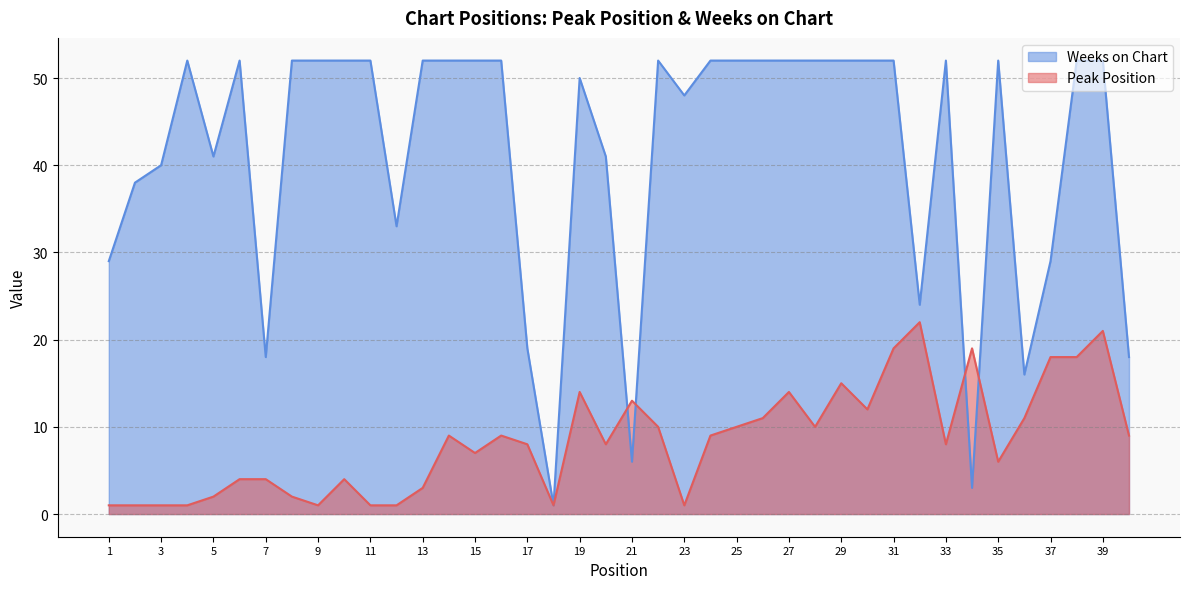

Between 31 and 37, which series saw the biggest shift?

Weeks on Chart